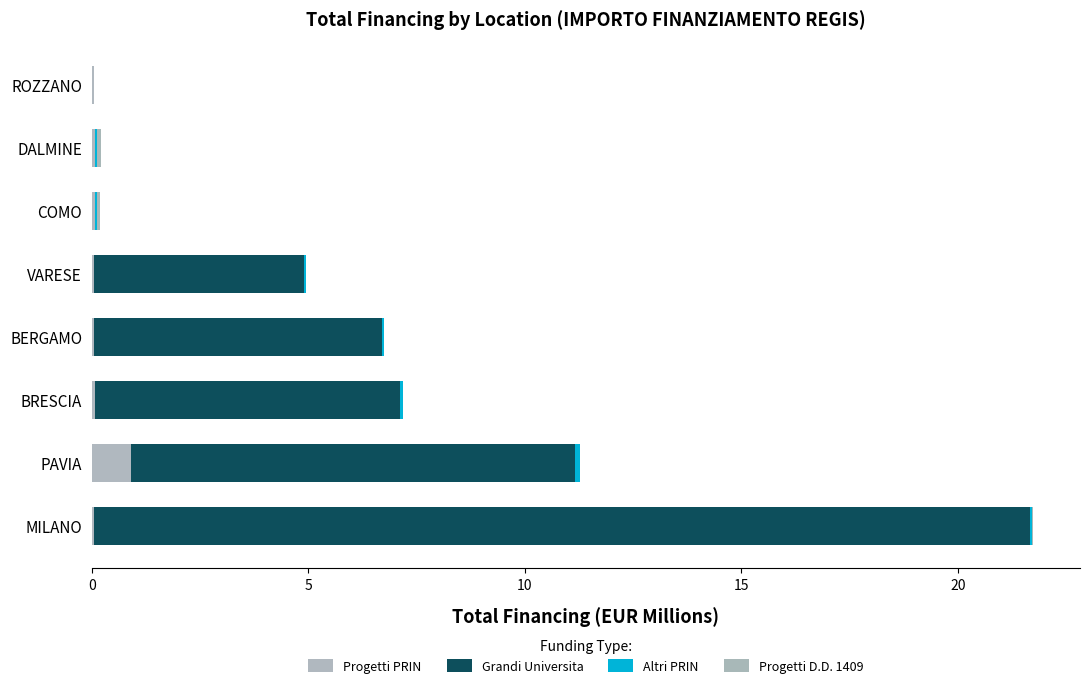

How many categories are shown in the chart?

8